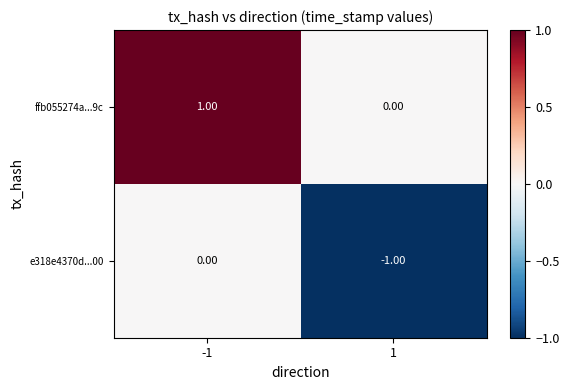

What is the total value across all series at 1?

-1